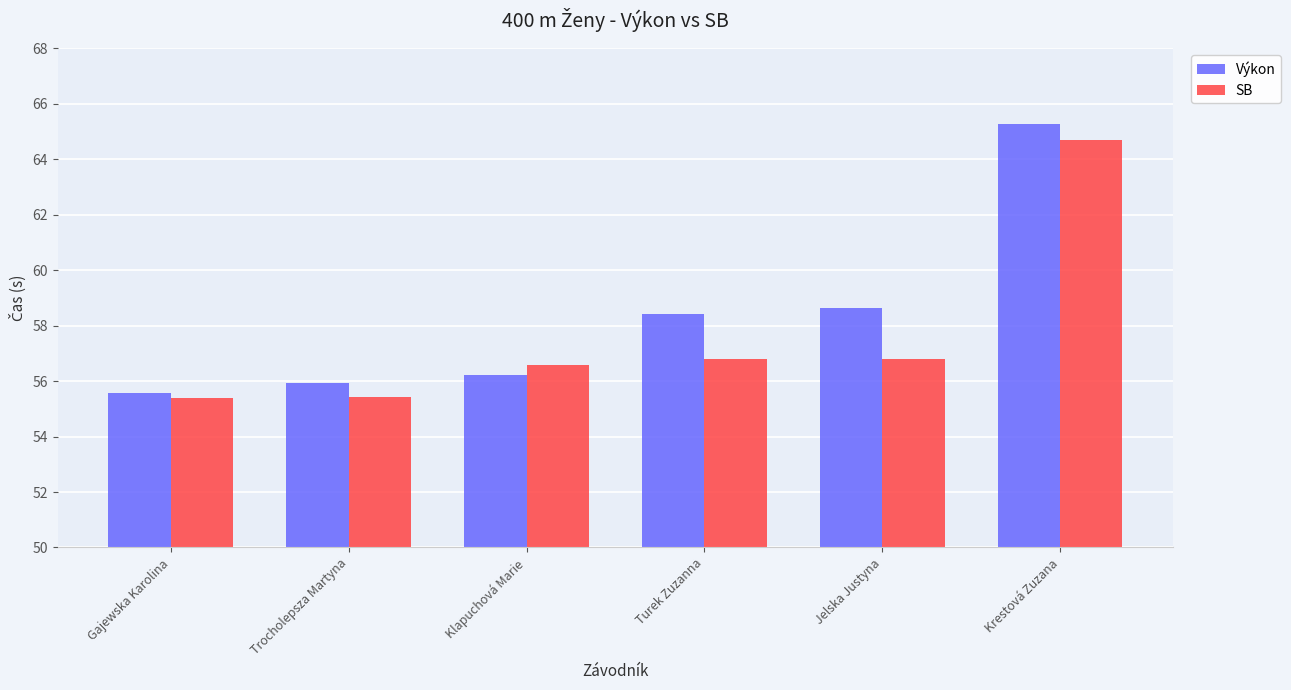

At which category is the sum across all series the highest?

Krestová Zuzana